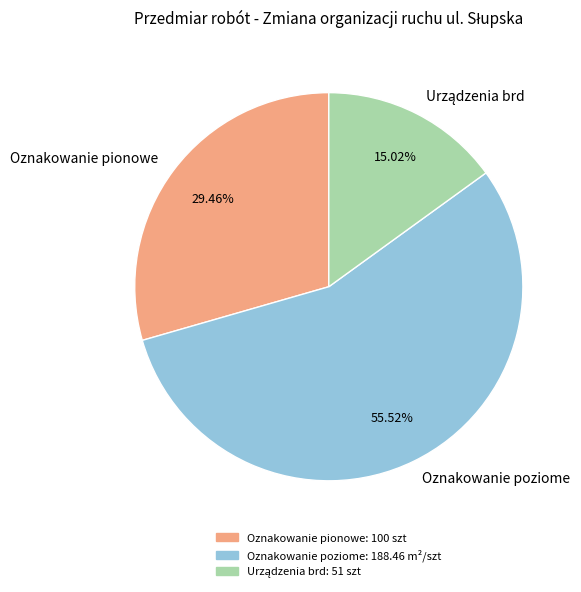

How many segments does this pie chart have?

3